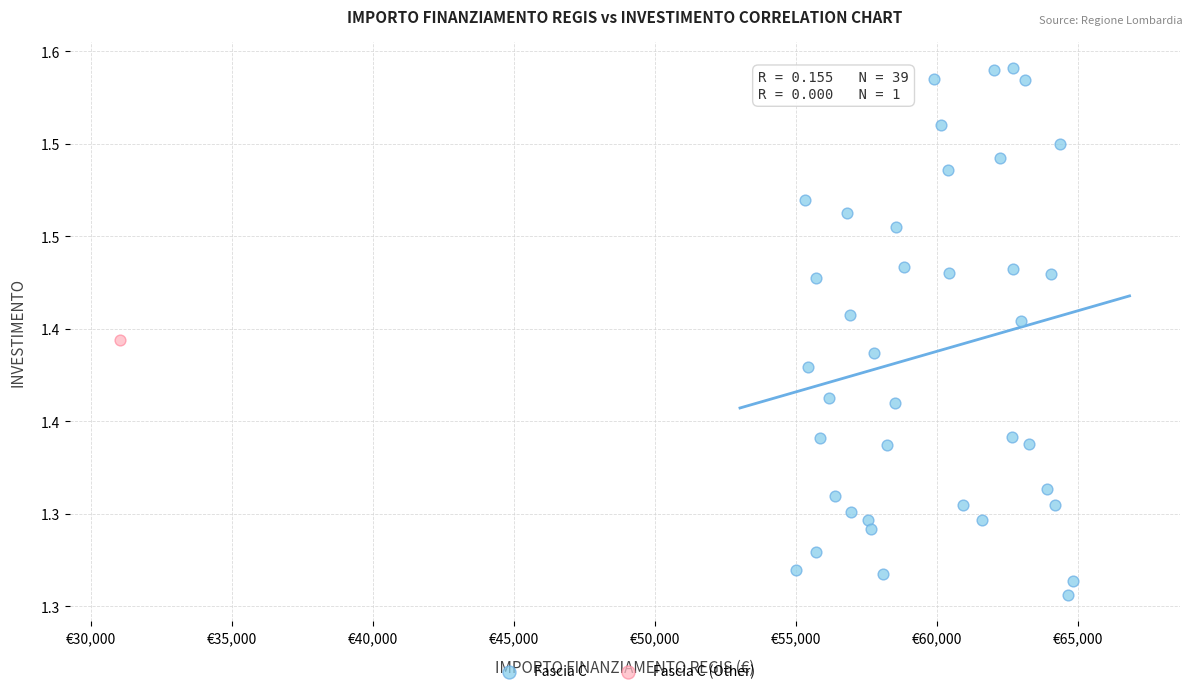

What are all the series names shown in the legend?

Fascia C, Fascia C (Other)